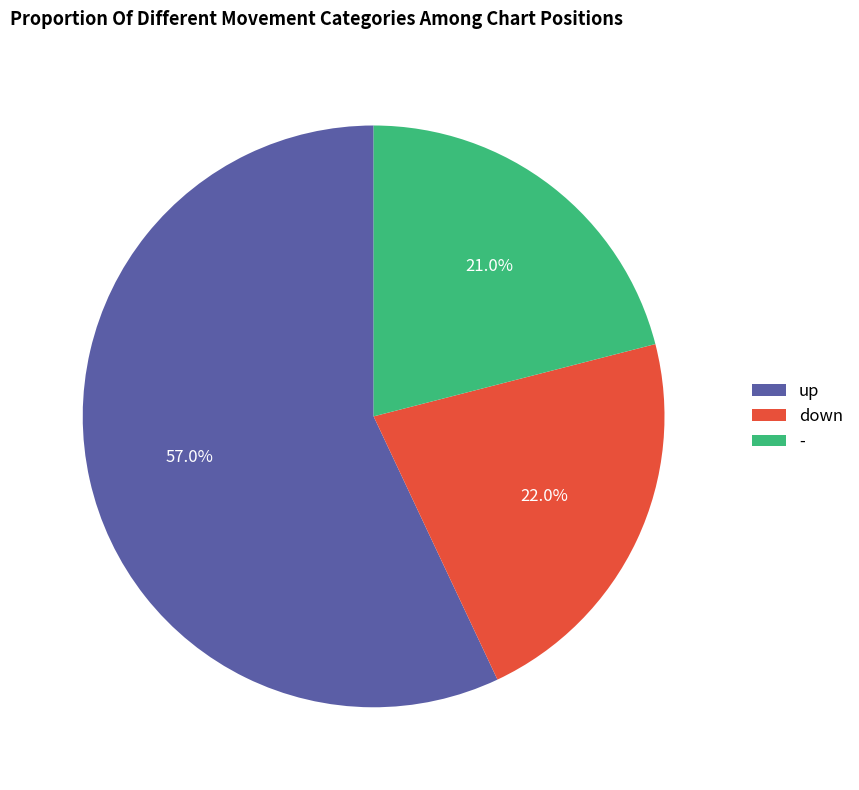

To the nearest percent, what percentage of the pie is -?

21%